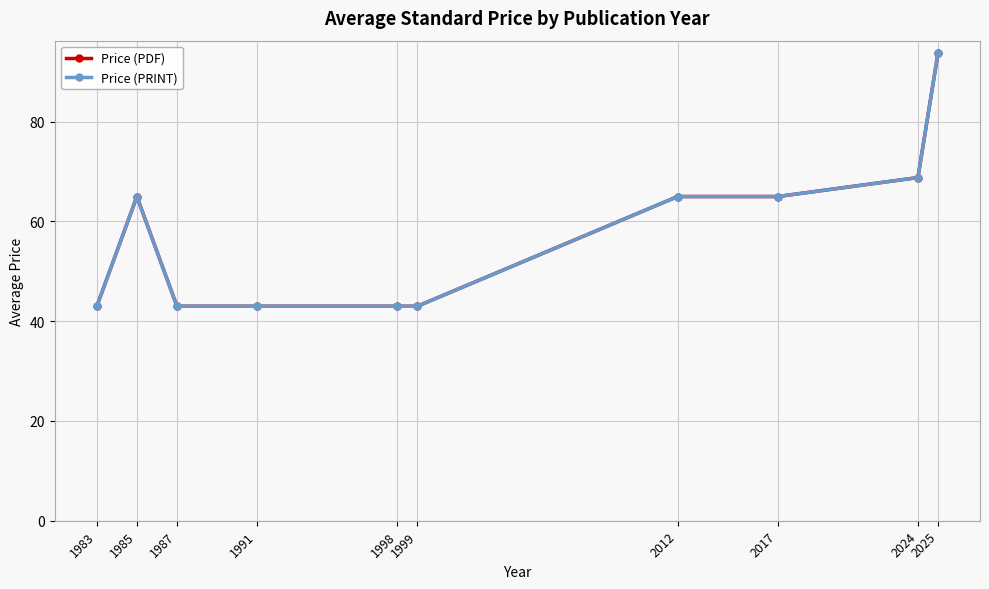

Does the chart have visible grid lines?

Yes